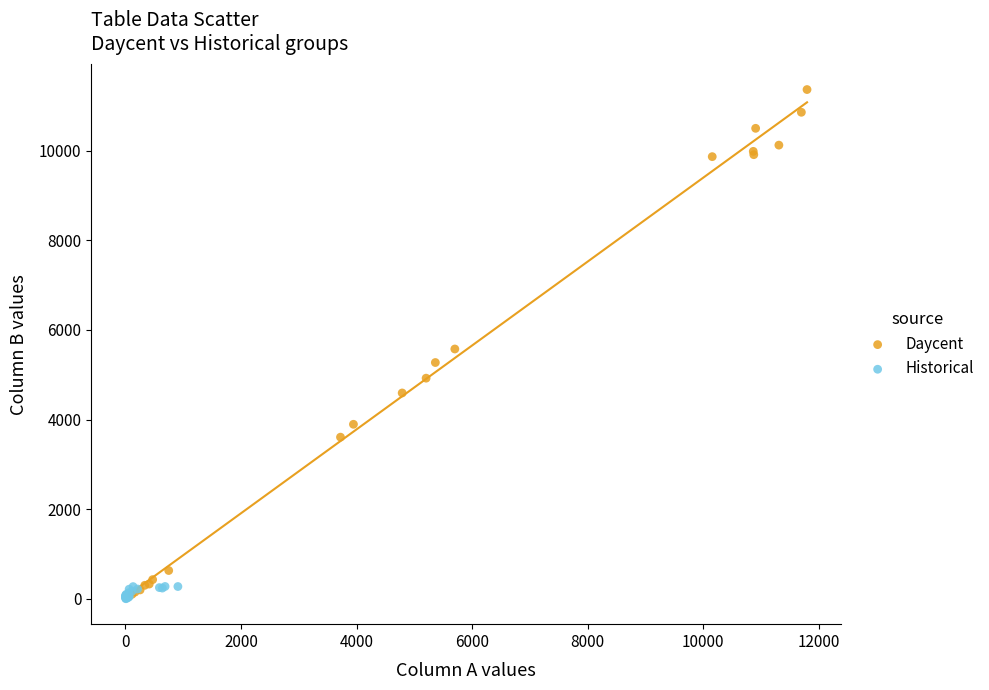

Which series contains the highest Y value?

Daycent